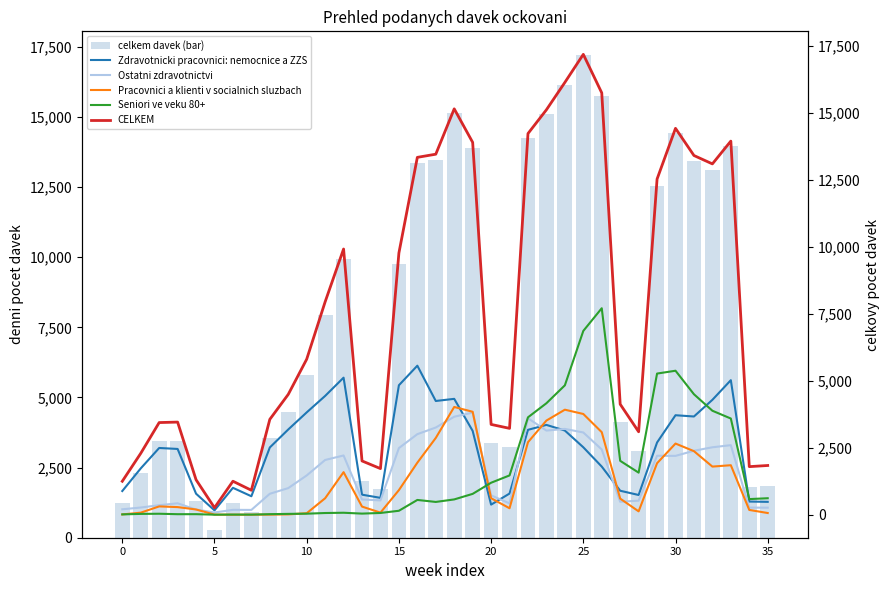

Reading right to left, transcribe all the data shown in this chart.

celkem davek (bar): 1838	1795	13953	13102	13415	14430	12535	3098	4127	15755	17193	16145	15123	14235	3225	3372	13906	15158	13464	13346	9774	1722	2008	9923	7950	5808	4494	3561	913	1250	260	1306	3459	3441	2291	1249
Zdravotnicki pracovnici: nemocnice a ZZS: 480	491	5024	4290	3668	3715	2697	736	895	1797	2518	3143	3354	3170	790	376	3130	4327	4247	5565	4835	629	748	5118	4436	3821	3183	2511	689	1004	162	785	2456	2492	1729	884
Ostatni zdravotnictvi: 262	265	2597	2518	2388	2197	2202	524	483	2437	3071	3204	3142	3602	422	723	3813	3659	3256	3008	2488	534	569	2212	2044	1466	993	782	179	181	83	193	426	354	268	202
Pracovnici a klienti v socialnich sluzbach: 63	178	1848	1797	2373	2657	1923	125	601	3082	3762	3922	3516	2708	241	615	3844	4024	2867	1943	918	78	303	1589	614	55	12	3	2	0	4	195	284	310	76	10
Seniori ve veku 80+: 615	583	3592	3883	4499	5377	5271	1571	2012	7711	6864	4832	4163	3637	1467	1194	778	571	477	551	147	65	41	73	63	38	31	20	3	5	1	20	19	36	30	12
CELKEM: 1838	1795	13953	13102	13415	14430	12535	3098	4127	15755	17193	16145	15123	14235	3225	3372	13906	15158	13464	13346	9774	1722	2008	9923	7950	5808	4494	3561	913	1250	260	1306	3459	3441	2291	1249